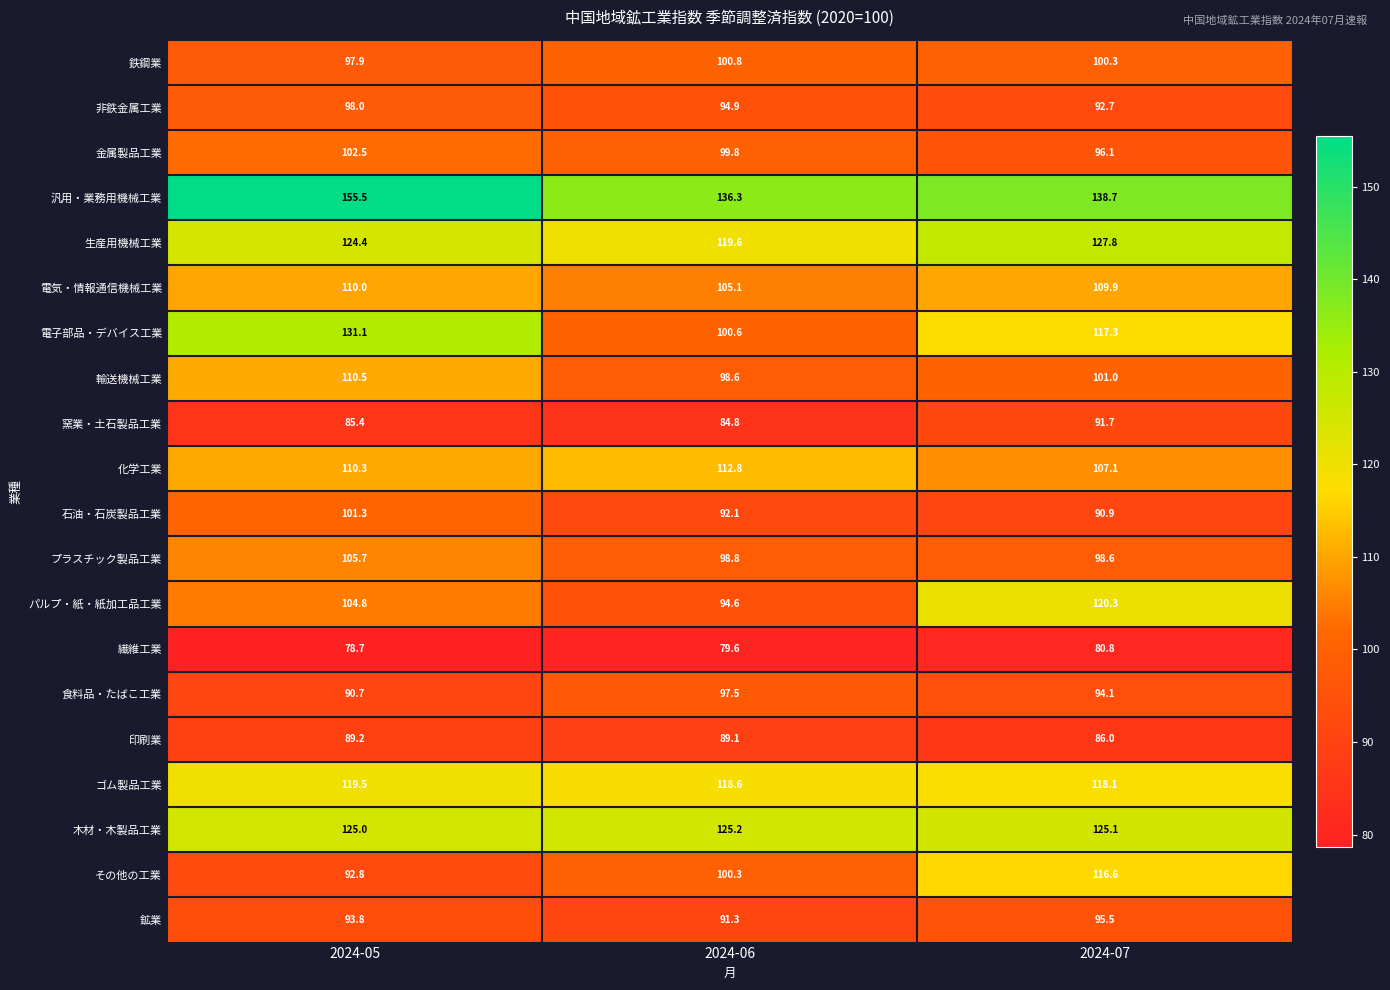

At which category does the chart reach its peak across all series?

2024-05